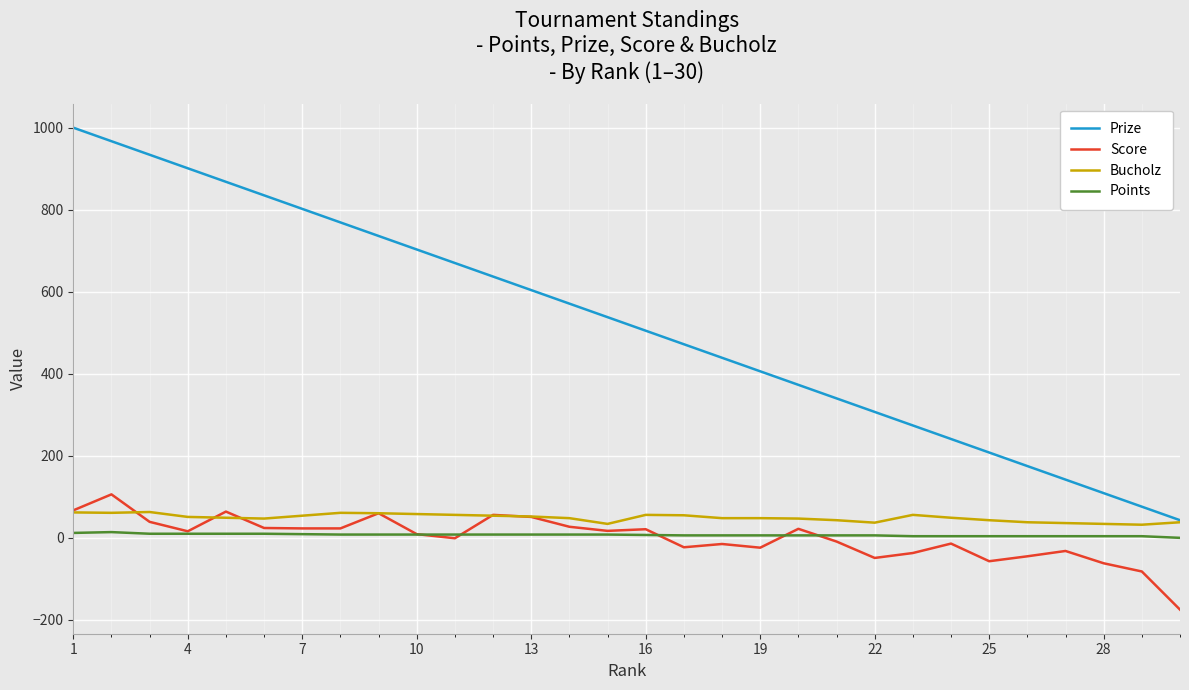

Which series has the largest total across all categories?

Prize